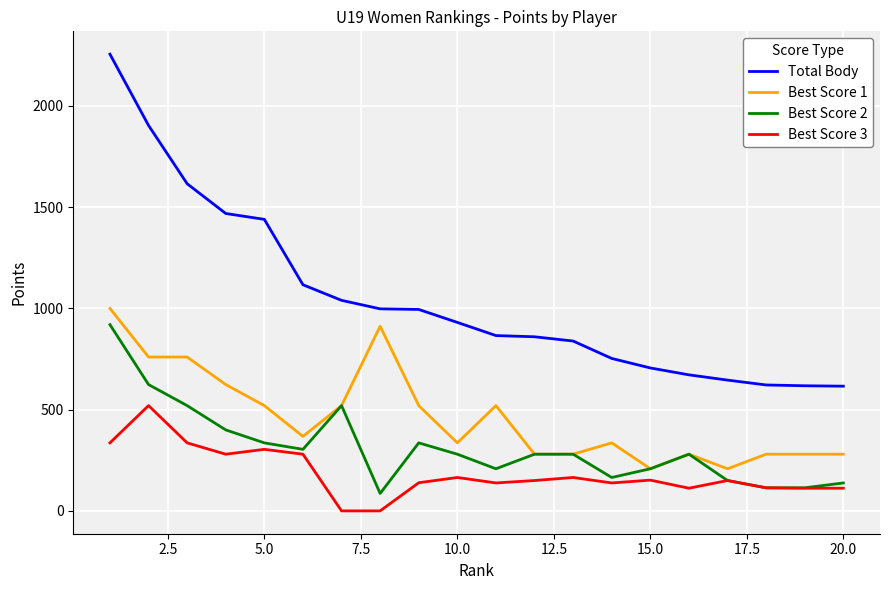

Which series has the largest range (max minus min)?

Total Body